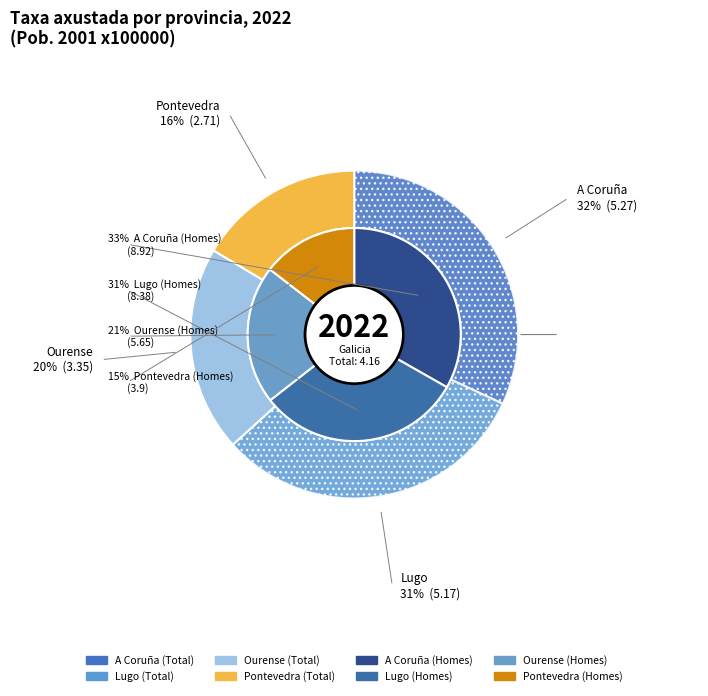

What percentage is NOT represented by A Coruña?

68.1%